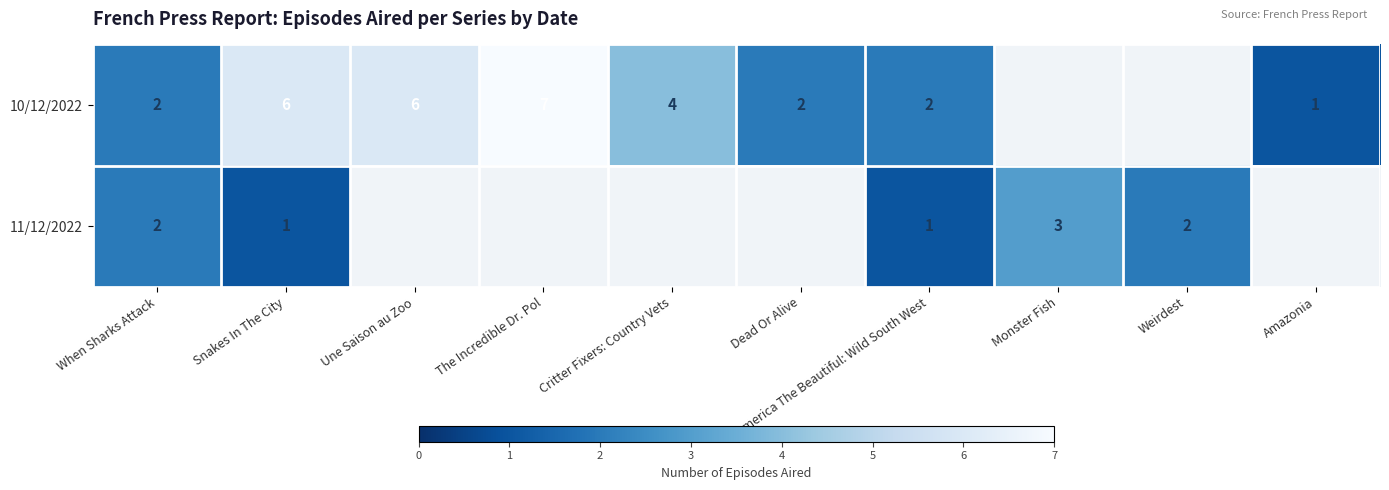

The value of 10/12/2022 at Amazonia is 2. True or false?

False